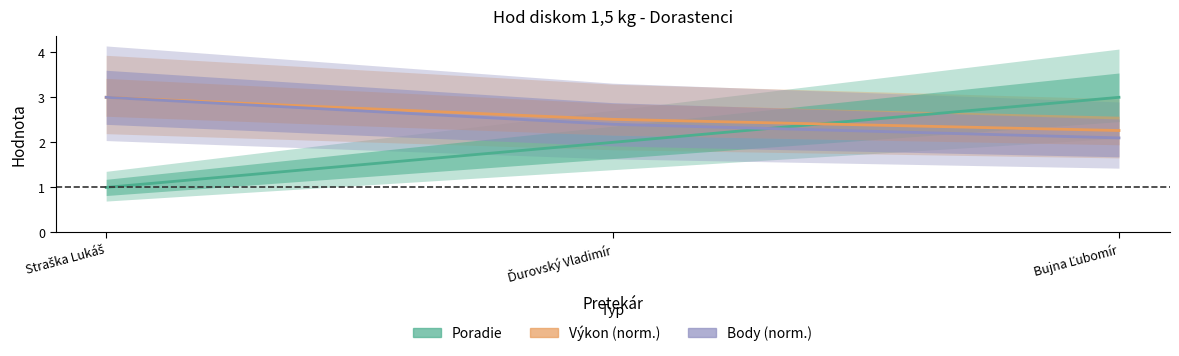

Count the number of categories in the chart.

3